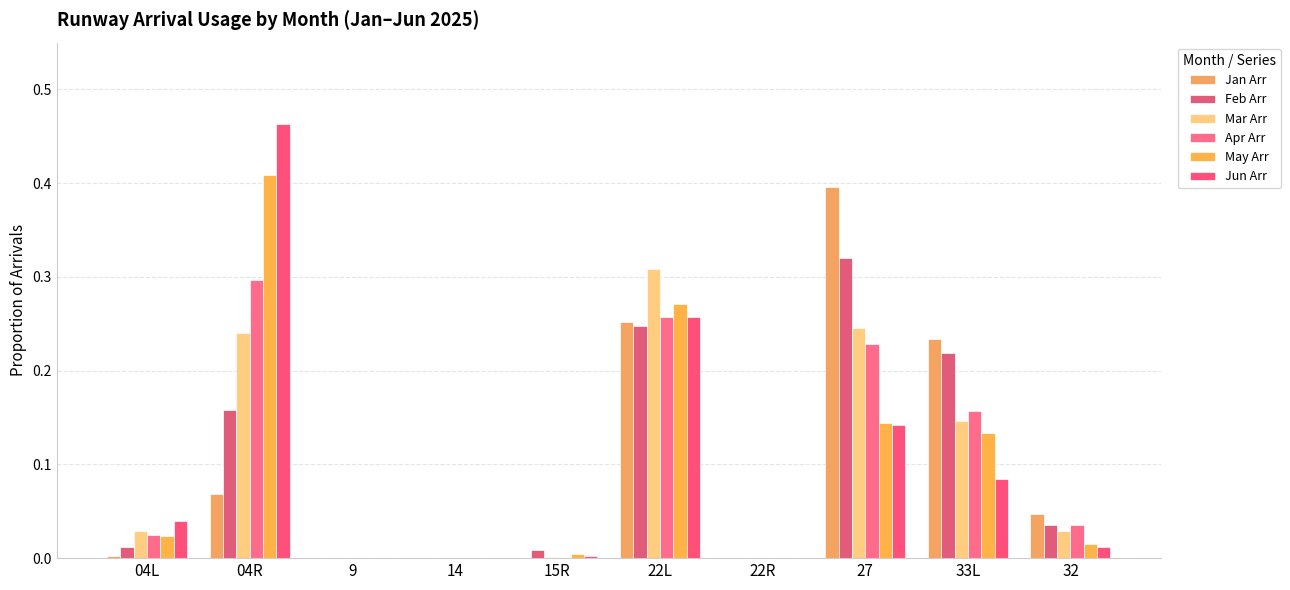

True or false: Apr Arr has a value of 0.3 at 22L.

True